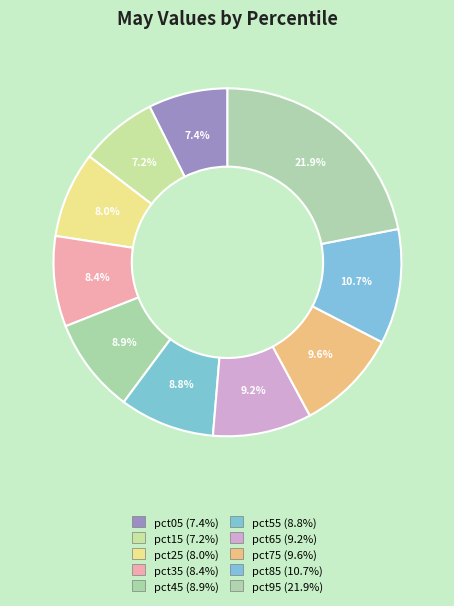

To the nearest percent, what is the average slice percentage?

10%